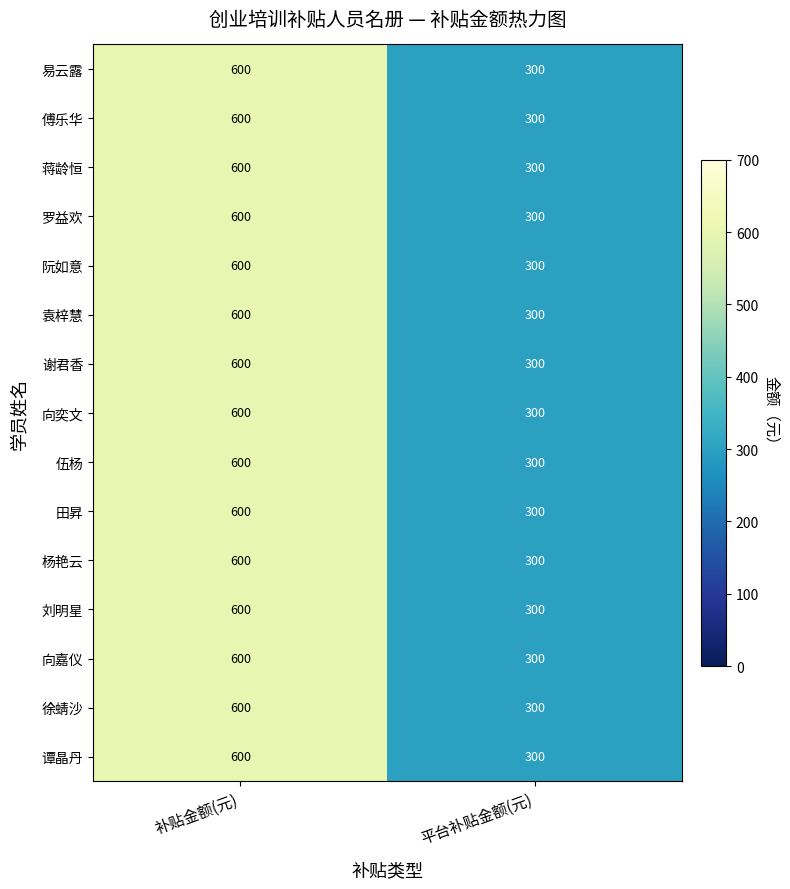

How many series are shown in this chart?

15